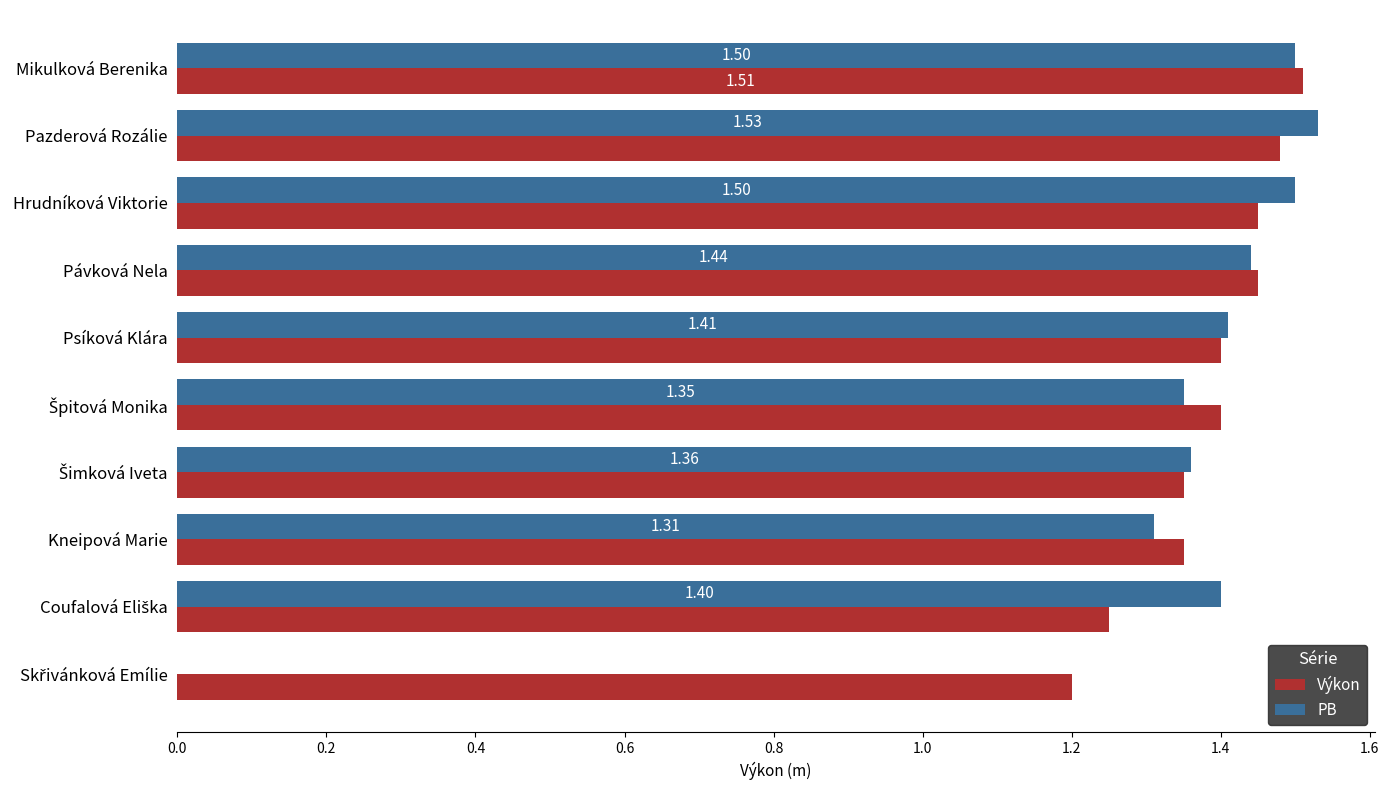

How many categories are shown in the chart?

10